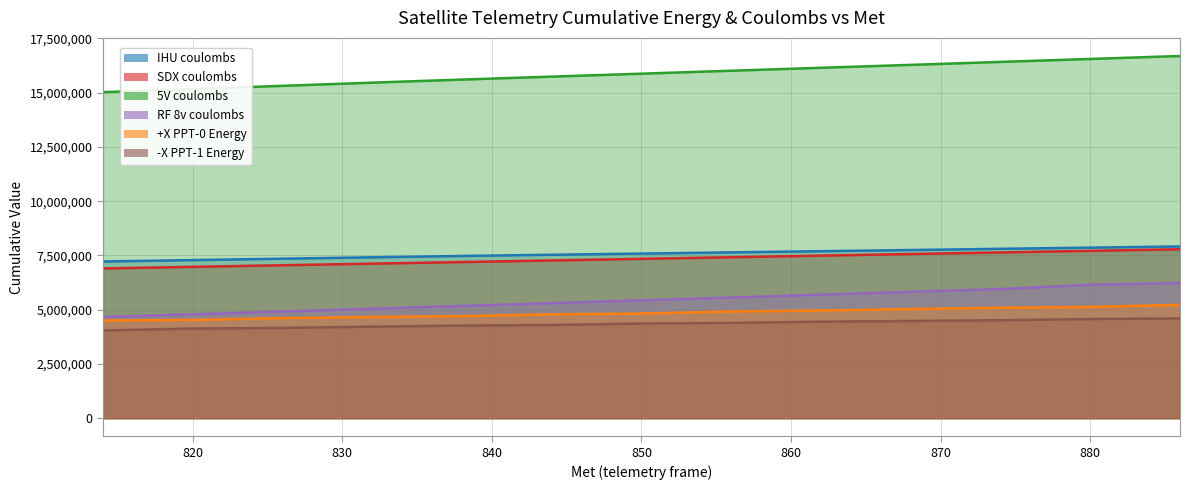

How many lines are shown in the chart?

6